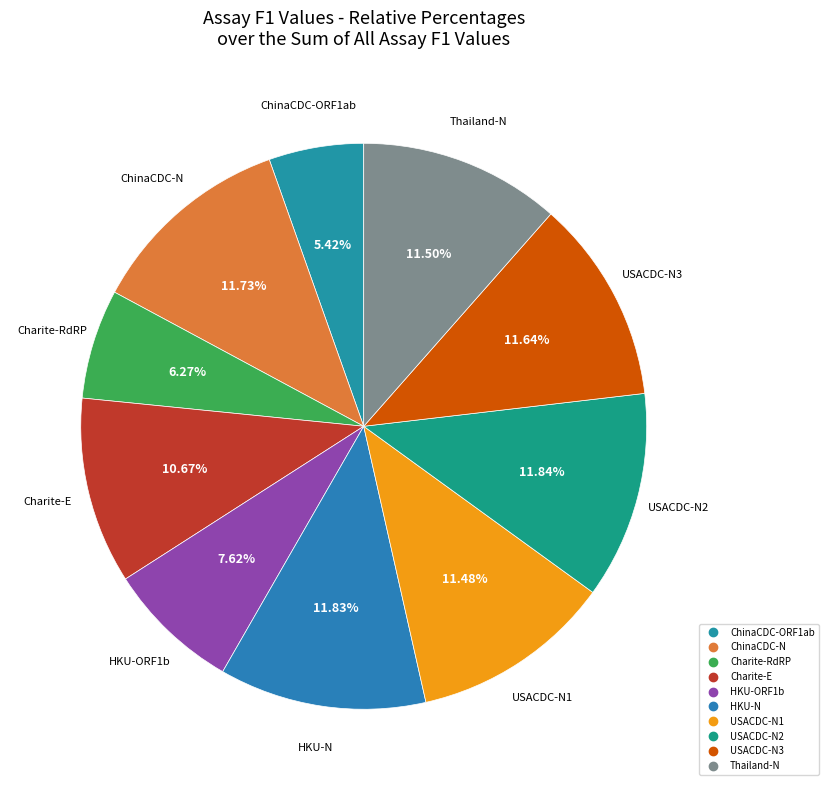

Does Thailand-N represent more than half of the total?

No